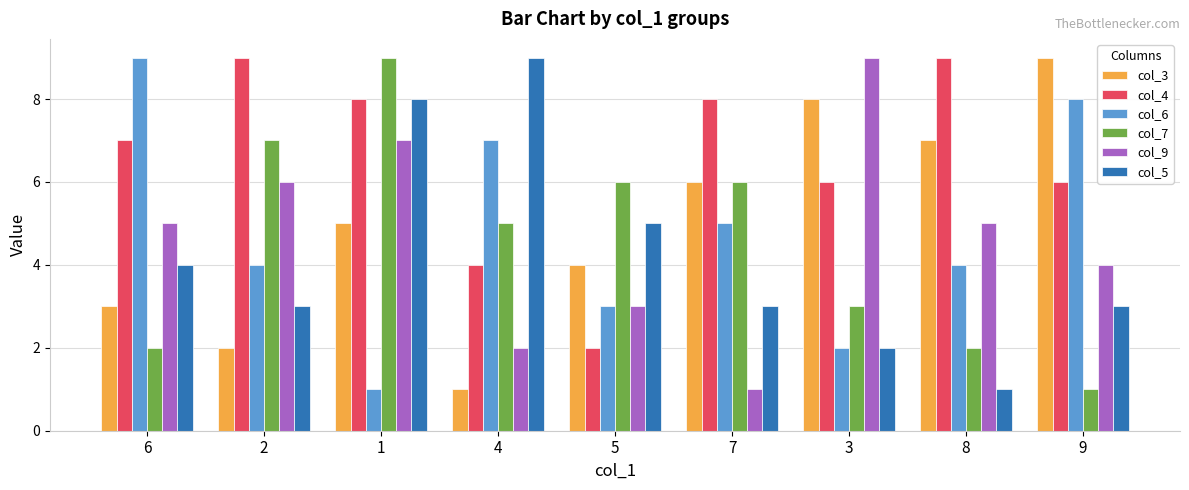

How many groups of bars are there?

9